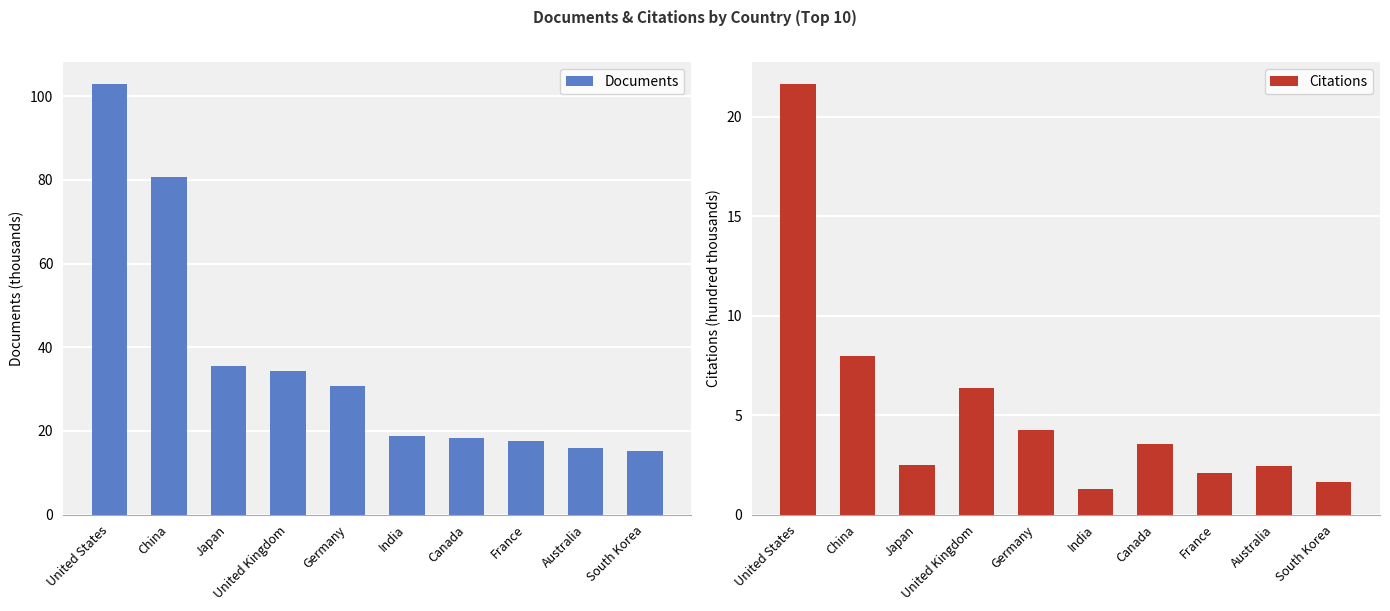

Where is Citations nearest to the value 11?

China